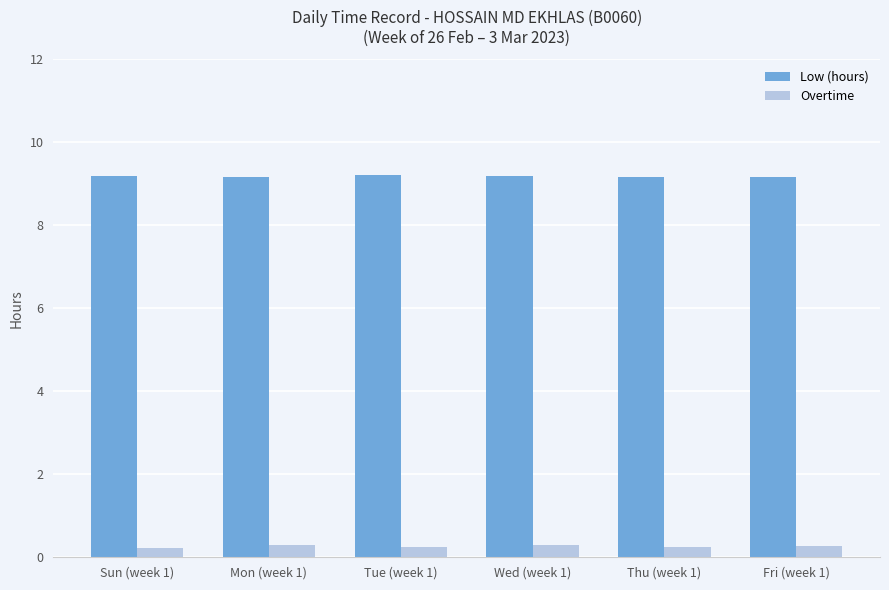

Is the value of Overtime at Fri (week 1) greater than the value of Low (hours) at Wed (week 1)?

No